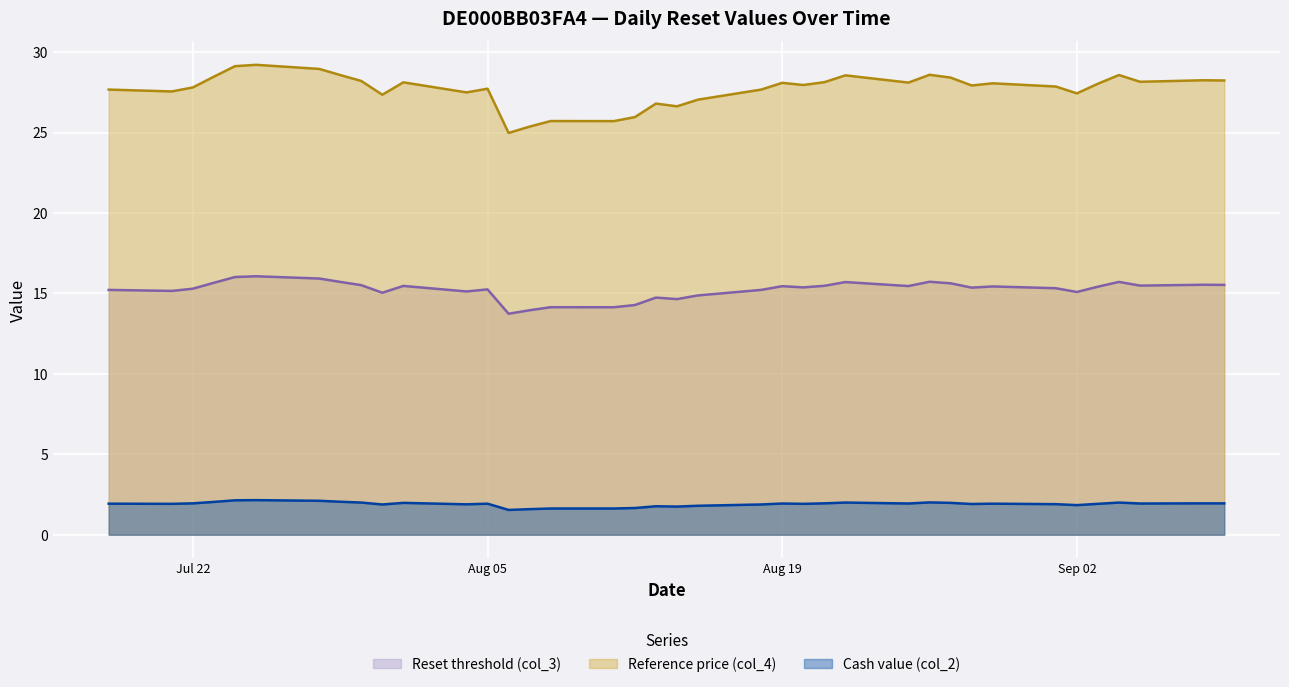

How many lines are shown in the chart?

3